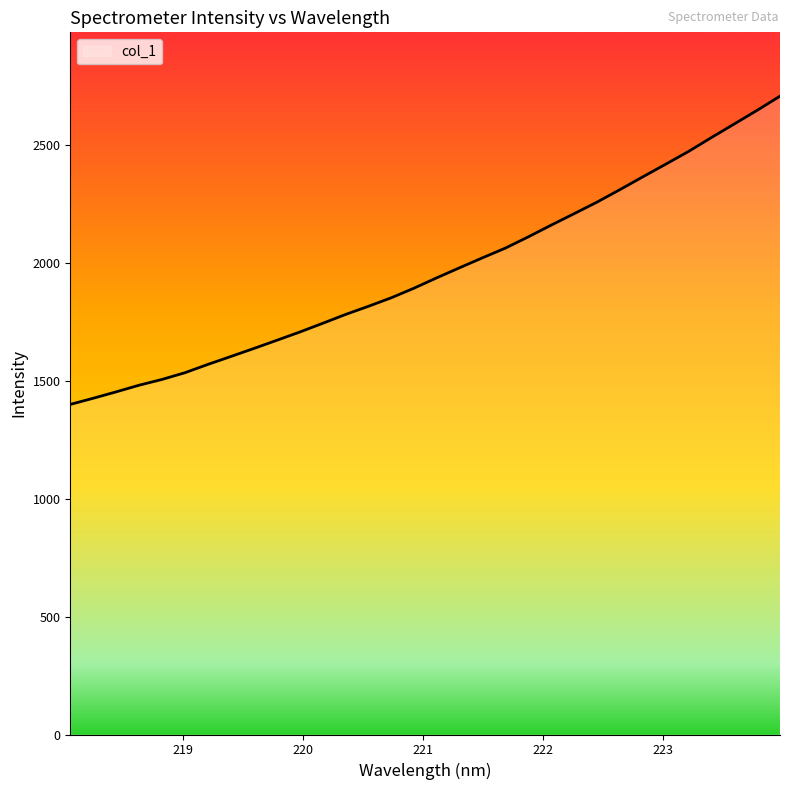

What is the minimum value shown in the chart?

1400.8